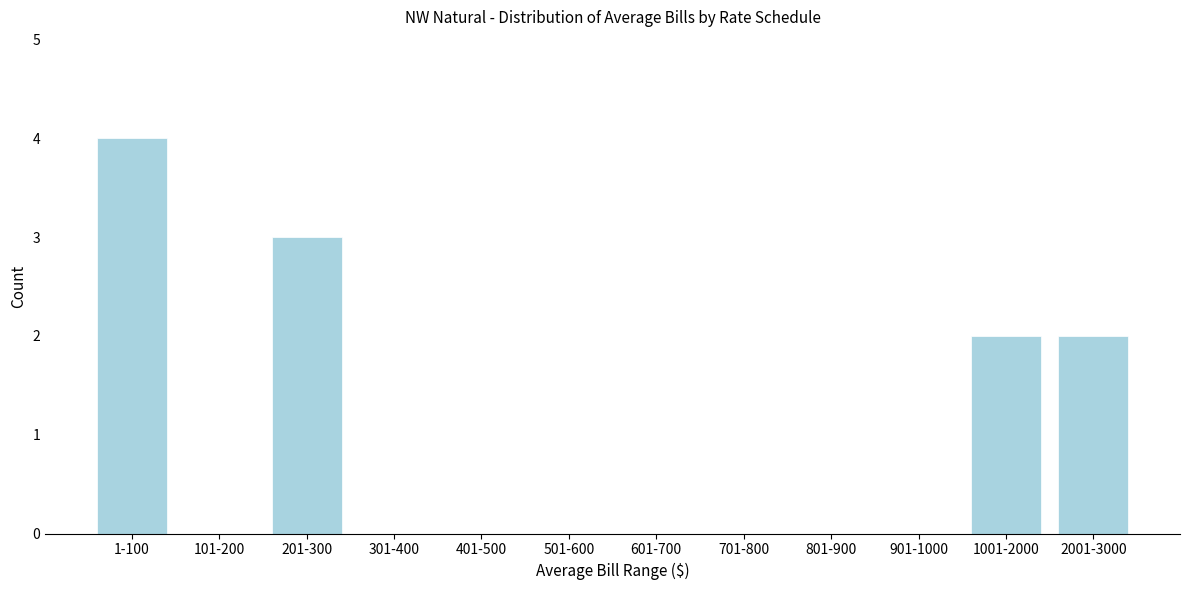

Reading left to right, transcribe all the data shown in this chart.

1-100=4	101-200=0	201-300=3	301-400=0	401-500=0	501-600=0	601-700=0	701-800=0	801-900=0	901-1000=0	1001-2000=2	2001-3000=2